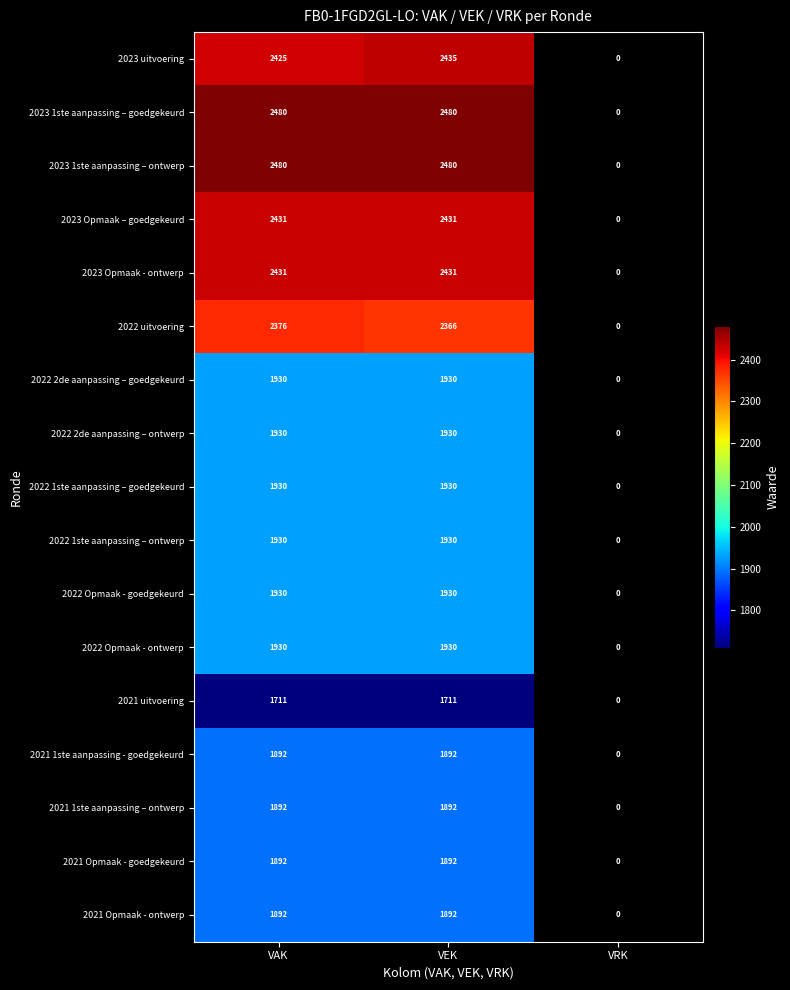

What is the difference between the highest and lowest values at VEK?

769